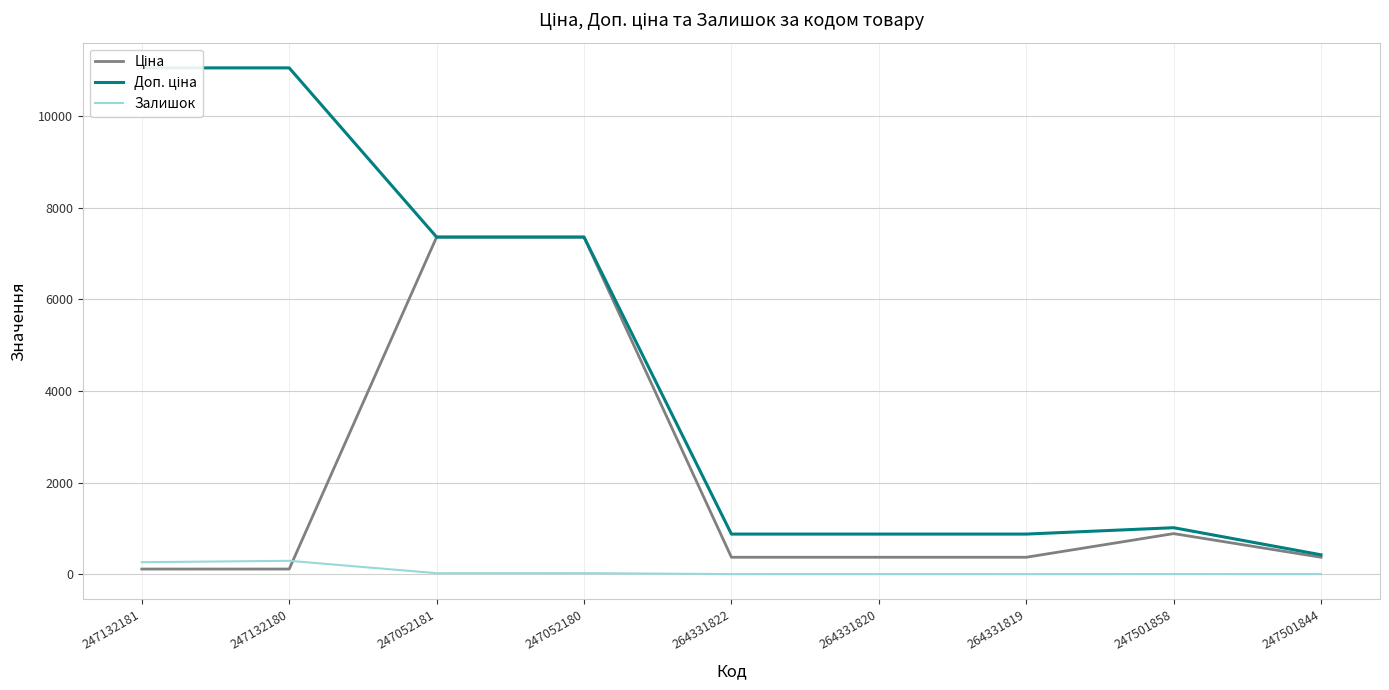

Reading left to right, transcribe all the data shown in this chart.

Ціна: 110.5	110.5	7360.2	7360.2	367.6	367.6	367.6	884.2	367.6
Доп. ціна: 11055.0	11055.0	7360.2	7360.2	874.0	874.0	874.0	1013.2	421.0
Залишок: 260.0	290.0	20.0	21.0	0.0	1.0	0.0	2.0	0.0